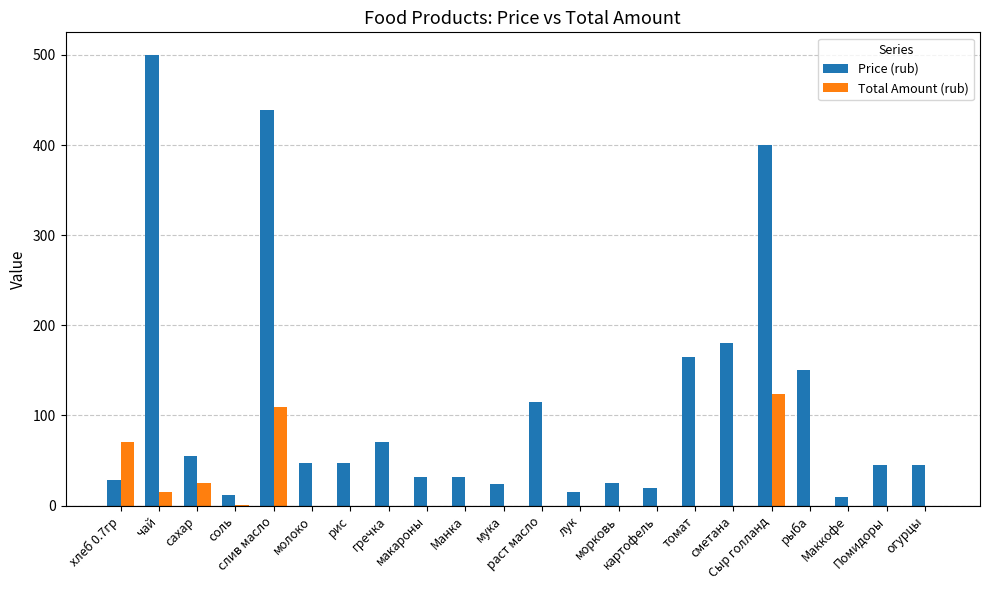

How many data points does each series have?

22